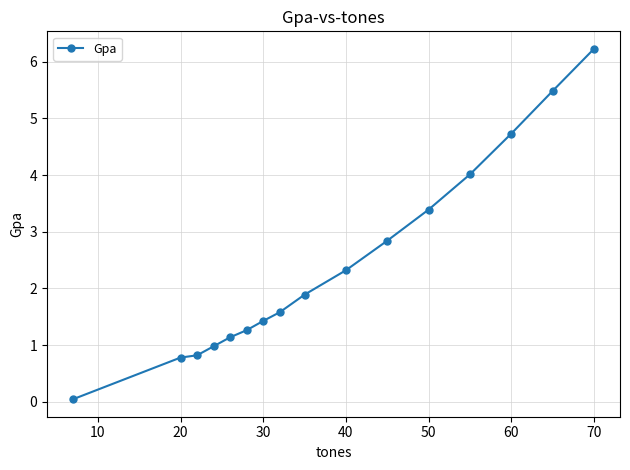

What is the sum of all values?

38.9